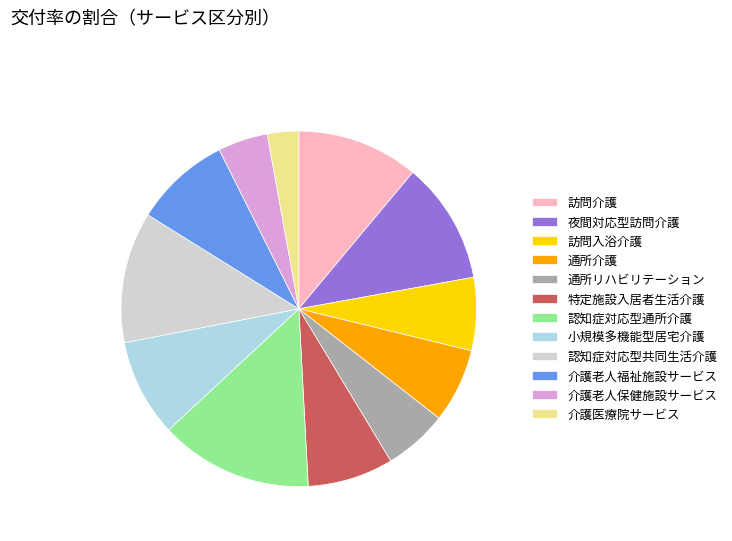

Is it true that 介護老人保健施設サービス is 5% of the pie?

True